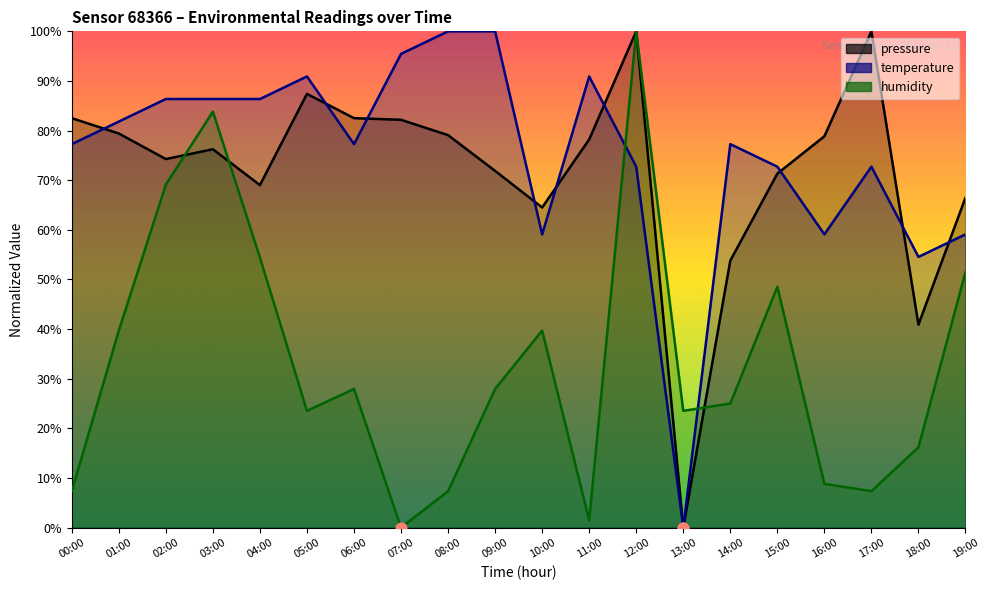

At how many categories does at least one series exceed 78?

14